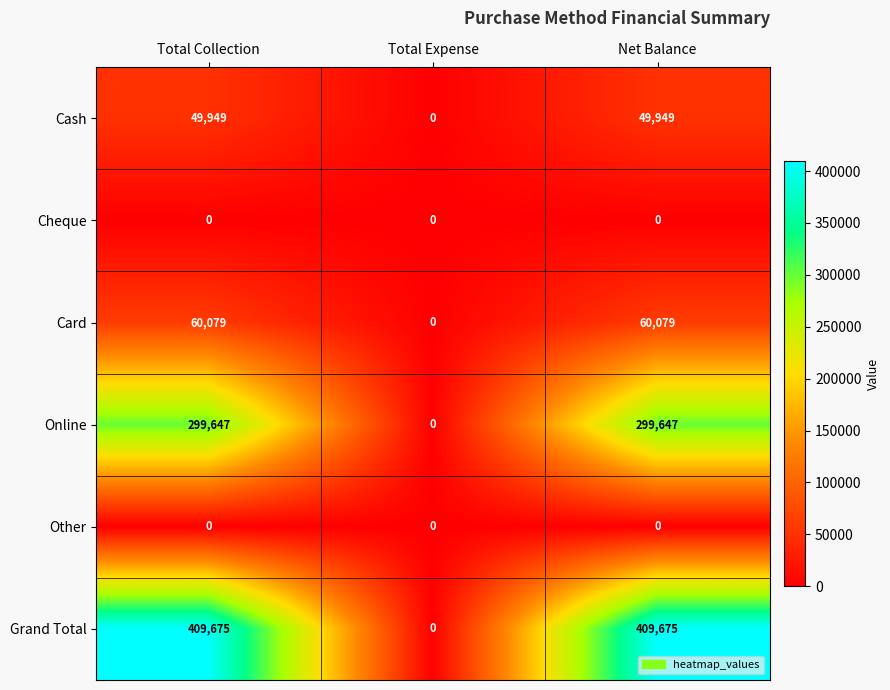

What is the difference between the highest and lowest values at Total Collection?

409675